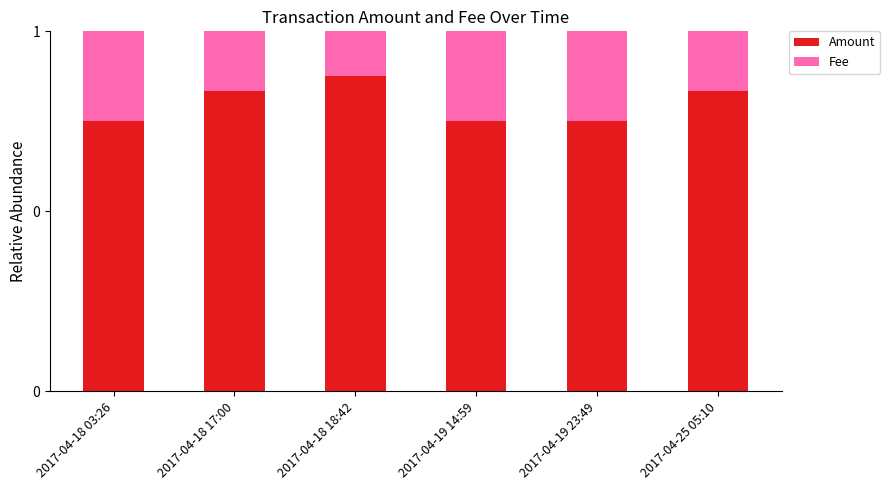

What is the approximate value of Fee at 2017-04-18 03:26?

0.2